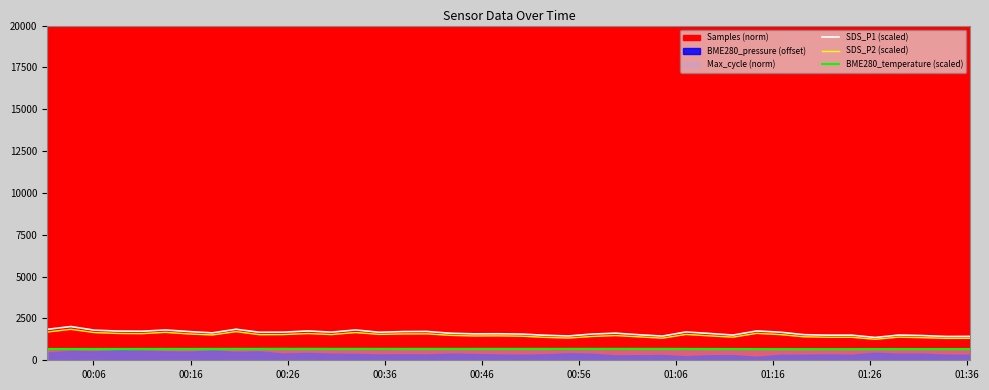

What is the lowest value of the SDS_P2 (scaled) series?

1254.6